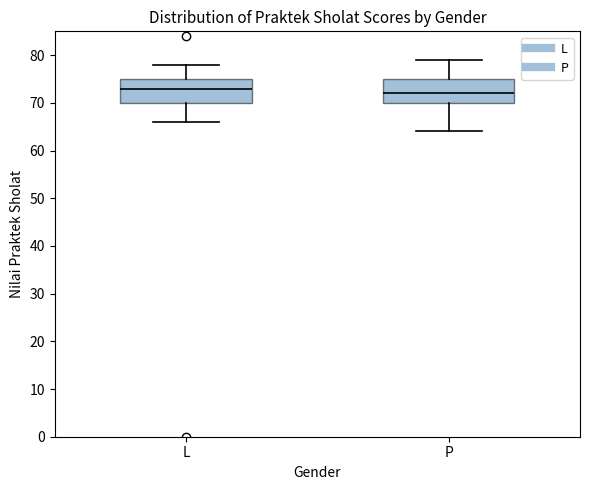

Reading left to right, read every box against the y-axis: the position of its median line, the range the box covers, and the ends of its whiskers. The values are not printed on the chart, so give them approximately, as read against the axis.

L: median 73, box 70 to 75, whiskers 66 to 78
P: median 72, box 70 to 75, whiskers 64 to 79